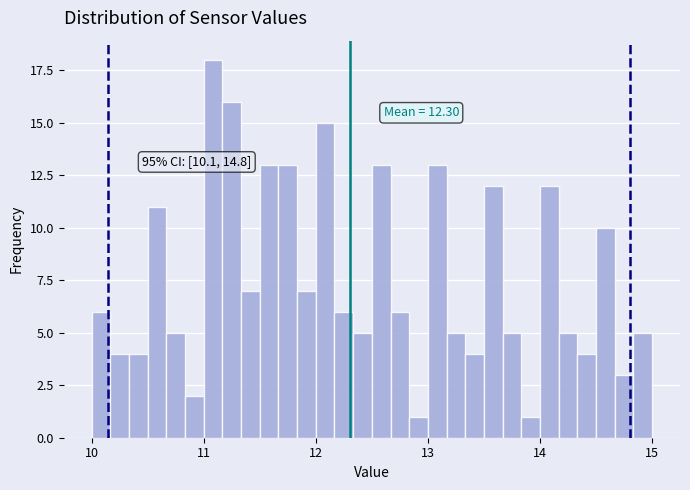

Read against the x-axis, roughly where is the centre of the tallest bar?

11.1